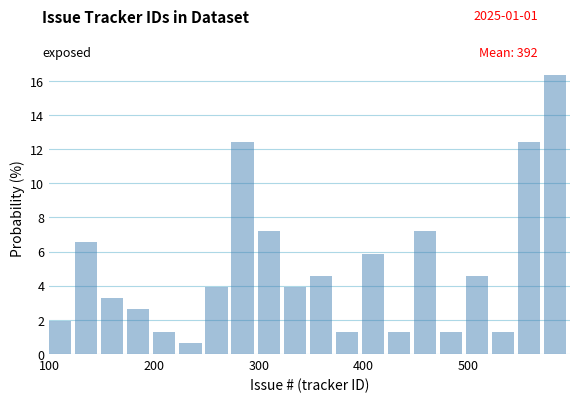

Around what value on the x-axis is the tallest bar? Give the approximate position of its centre, as read against the axis.

580